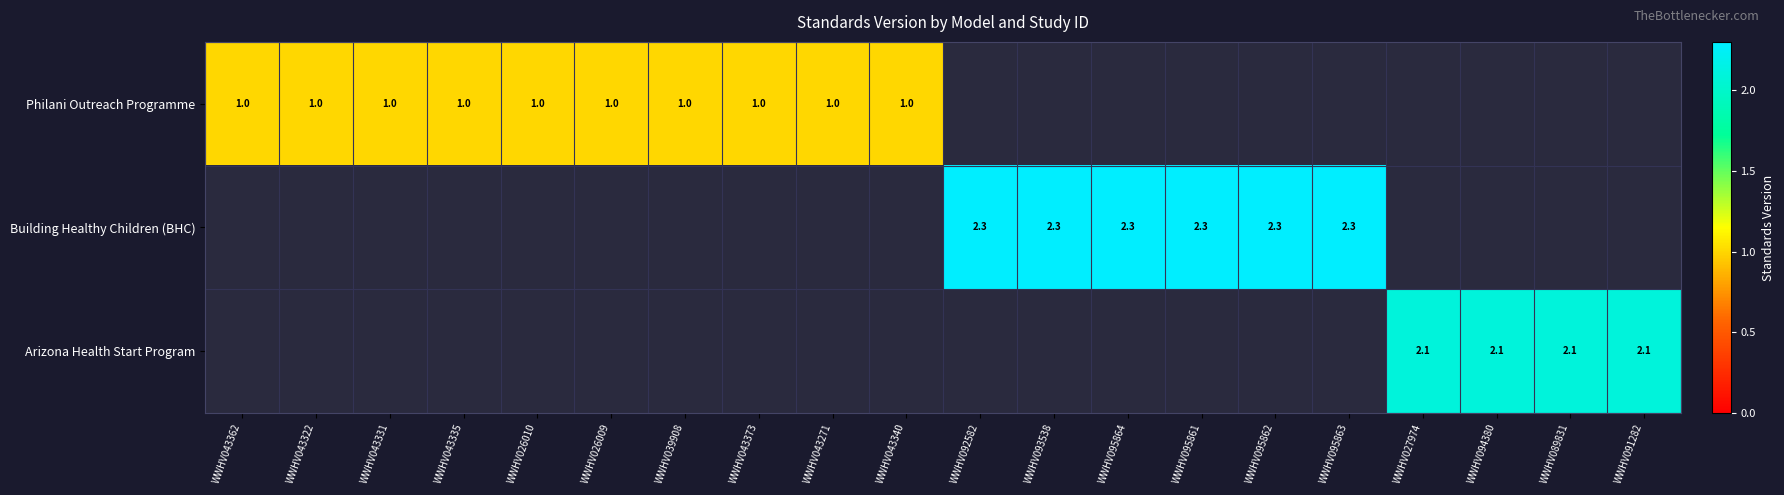

At how many categories does at least one series exceed 2?

10